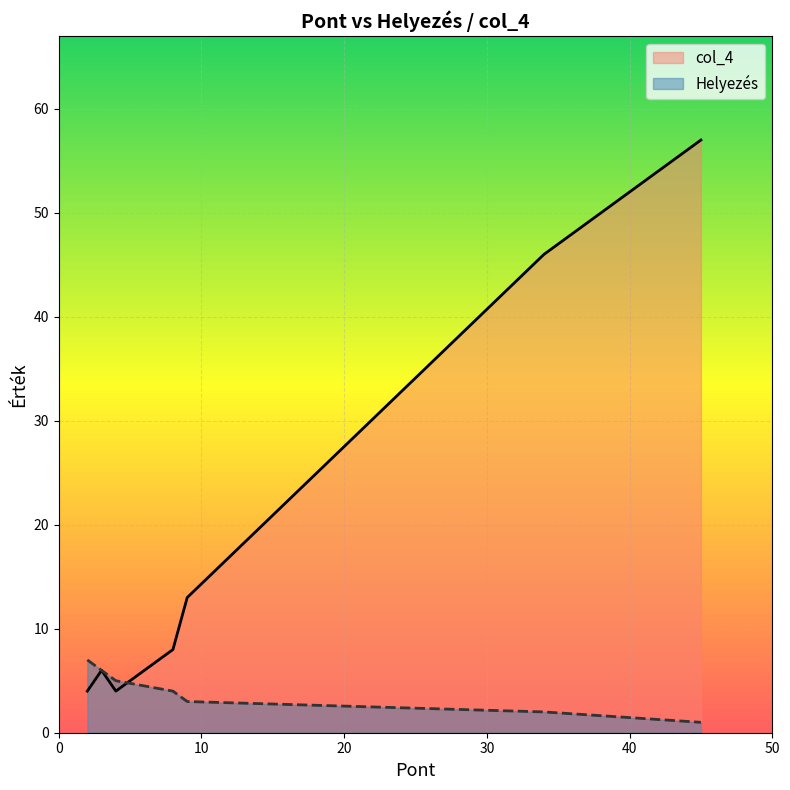

Which series has the largest range (max minus min)?

col_4